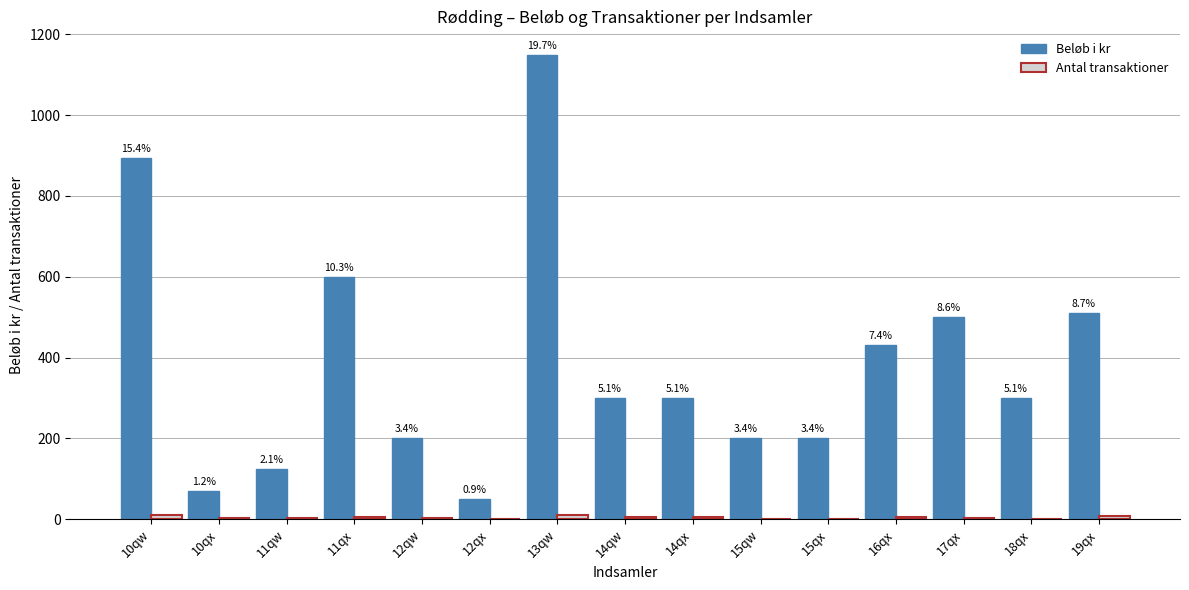

How many Antal transaktioner values are between 1 and 6?

12